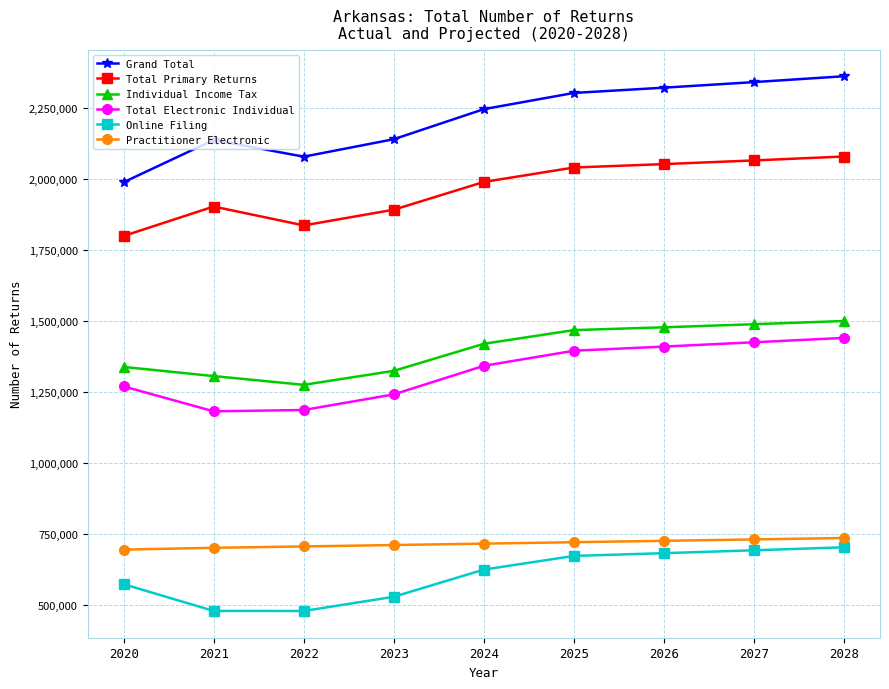

The Total Primary Returns series shows 2063900 at 2027. True or false?

True